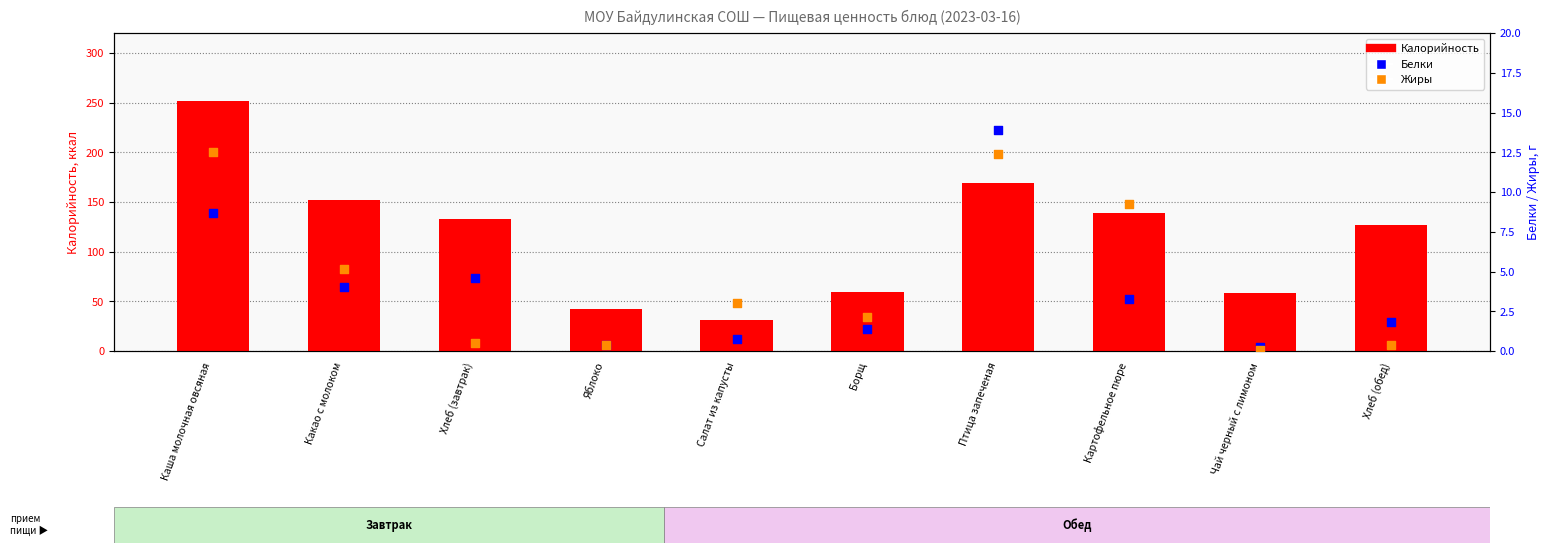

Which series reaches the maximum Y coordinate?

Калорийность